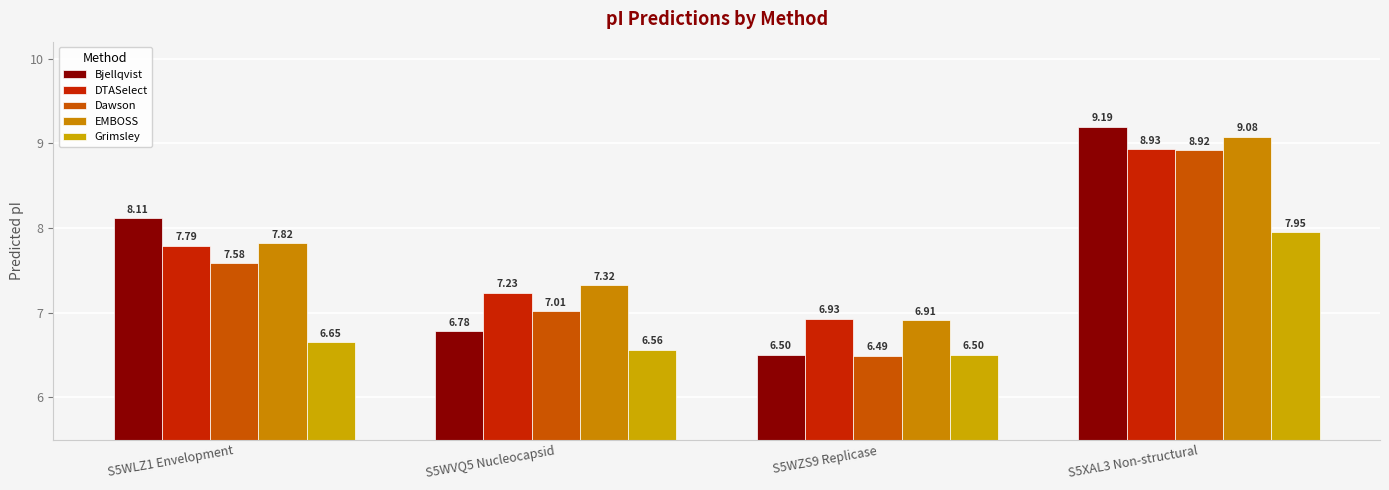

Are the bars horizontal?

No